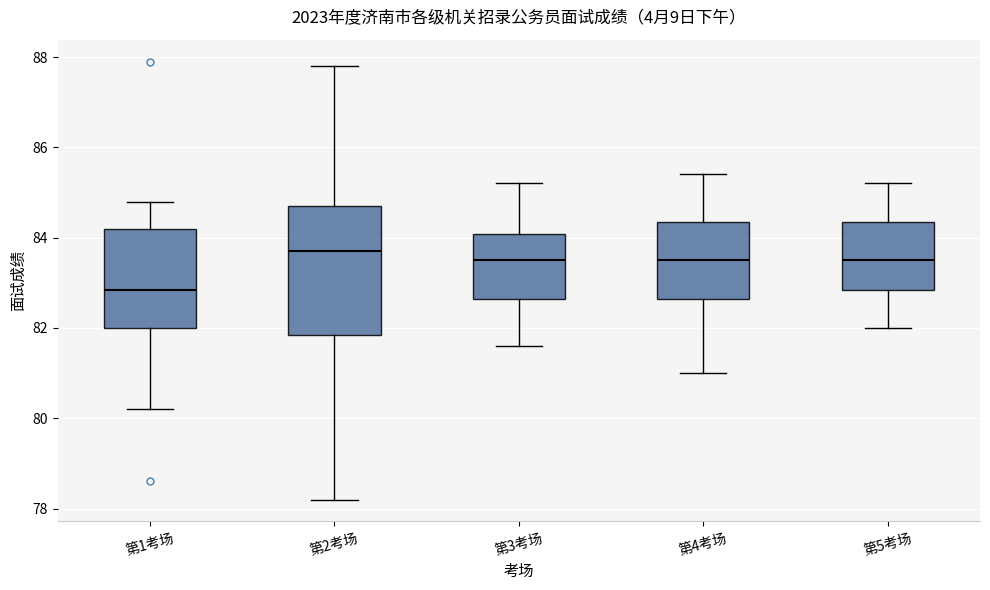

Comparing the boxes themselves (not the whiskers), which one is the tallest?

第2考场